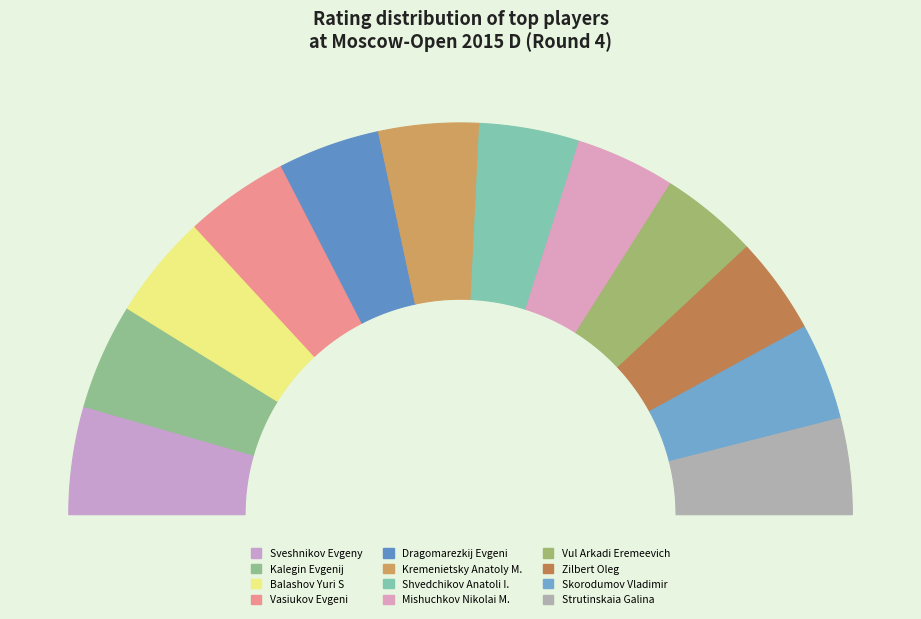

The Mishuchkov Nikolai M. slice represents 15% of the pie. True or false?

False